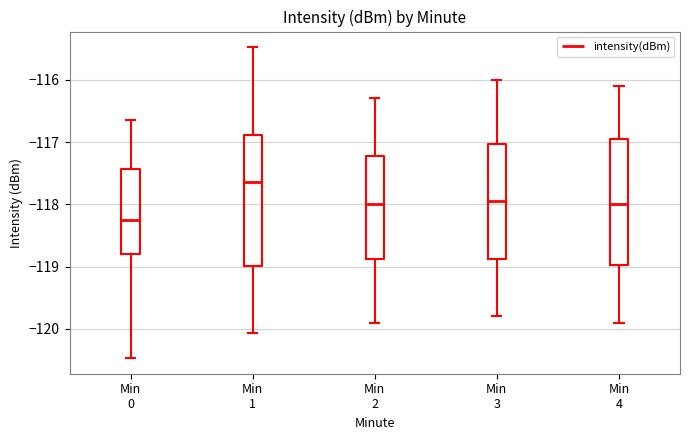

Where does the lower whisker of the box for Min 0 end on the y-axis? The values are not printed on the chart, so give them approximately, as read against the axis.

-120.5